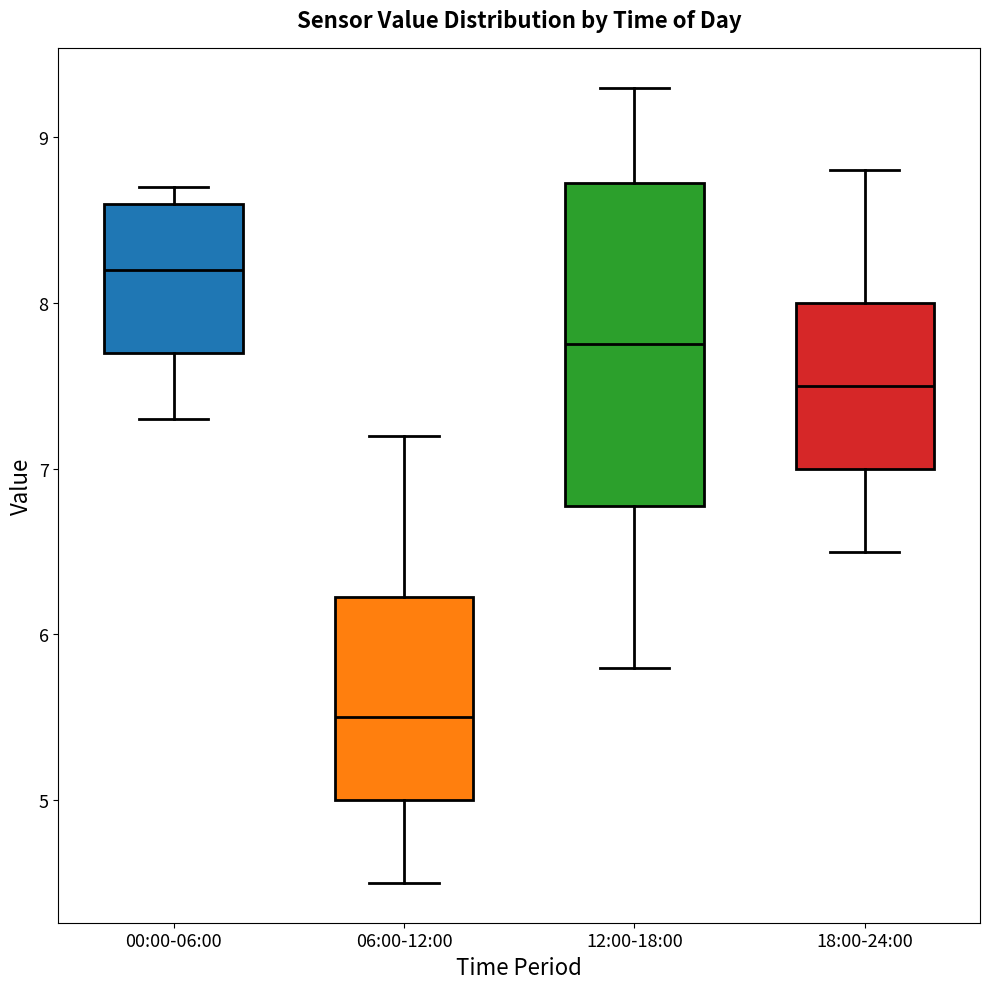

Comparing the boxes themselves (not the whiskers), which one is the tallest?

12:00-18:00